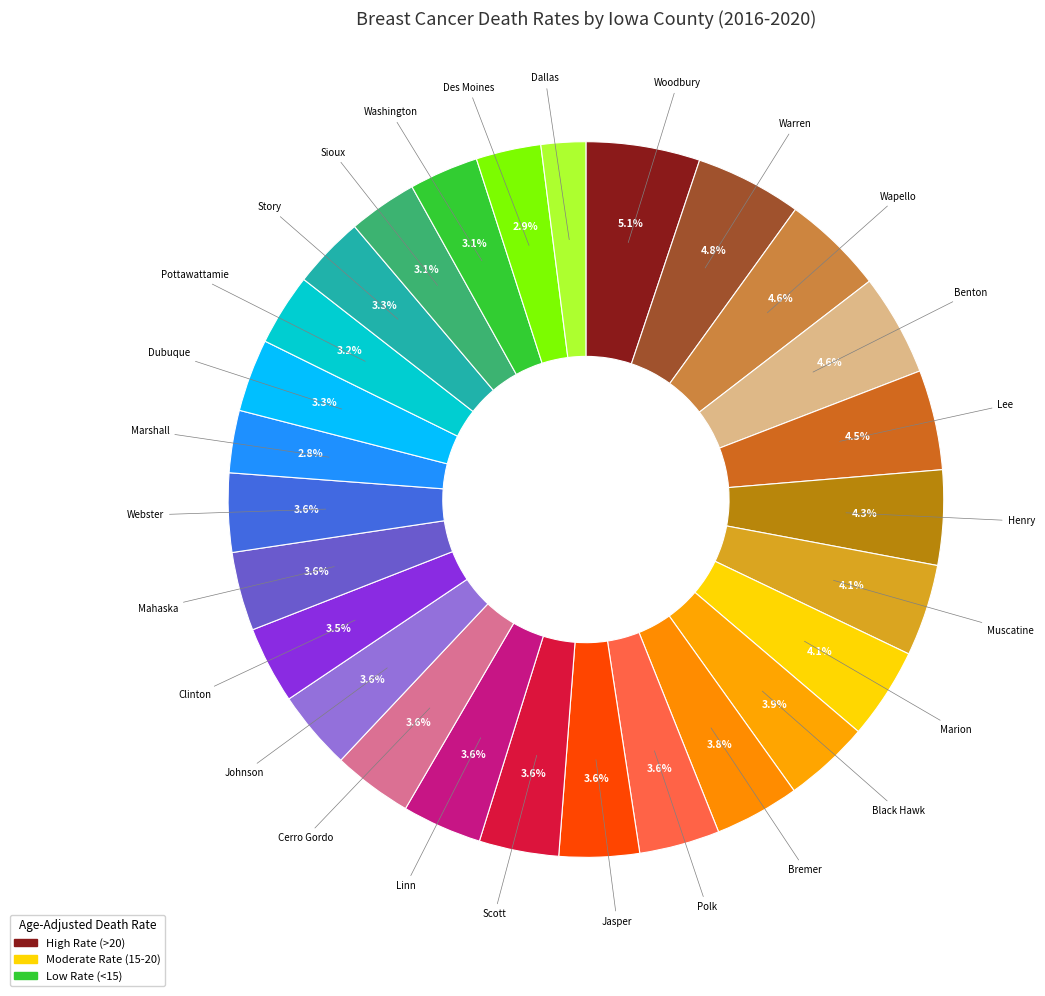

How many slices are in this pie chart?

27